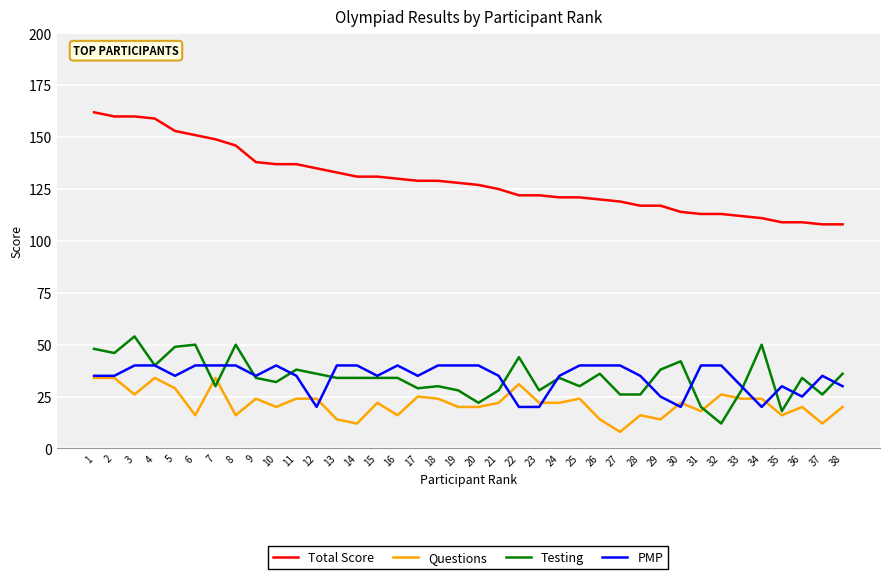

True or false: Total Score has a value of 44 at 22.

False